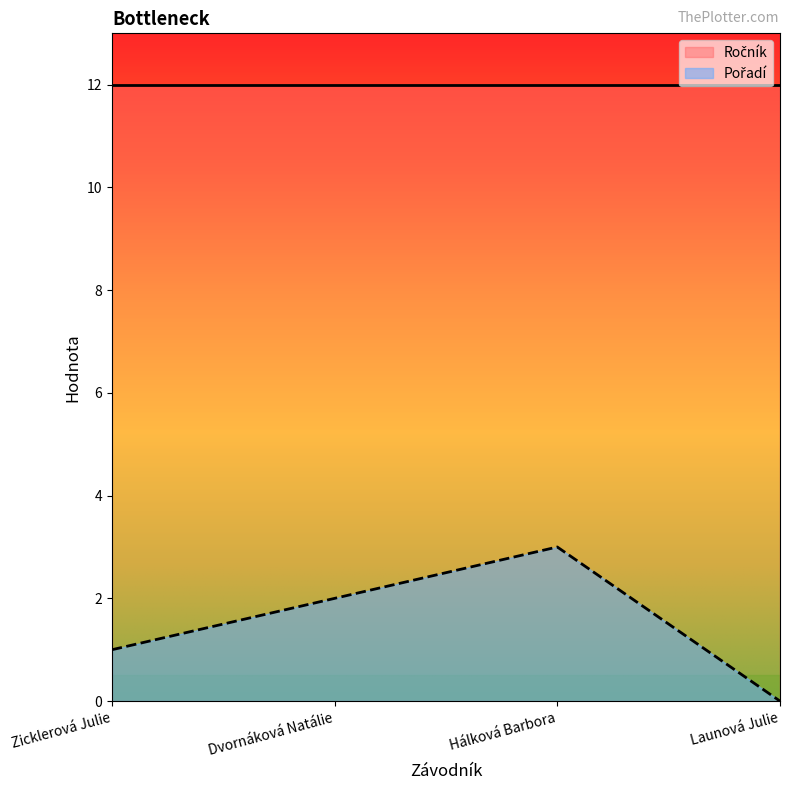

How many values are between 1 and 3?

3